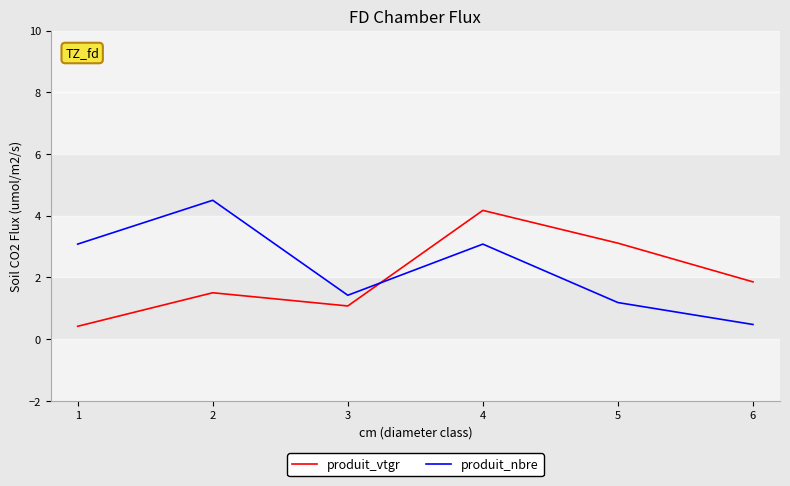

What is the lowest value of the produit_nbre series?

0.5